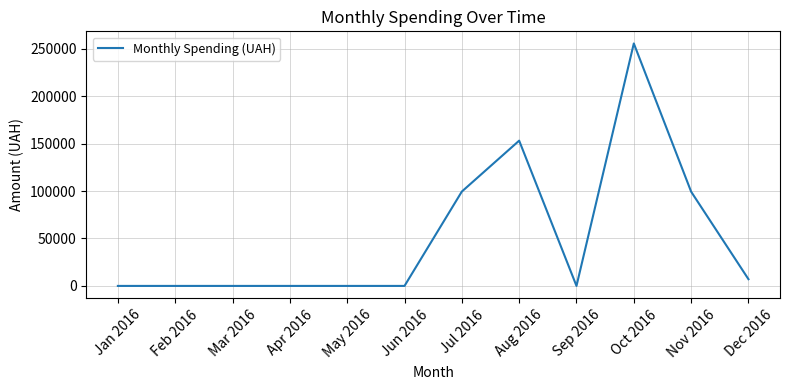

Which label corresponds to the largest value in the chart?

Oct 2016